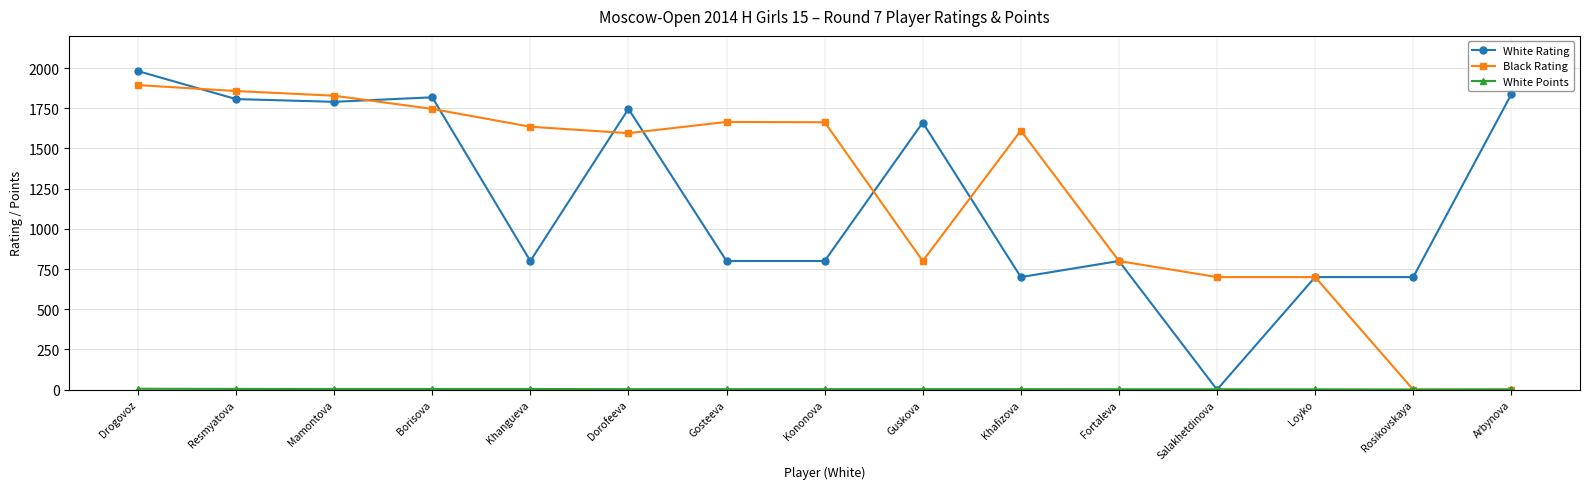

What is the approximate value of White Rating at Borisova?

1818.0